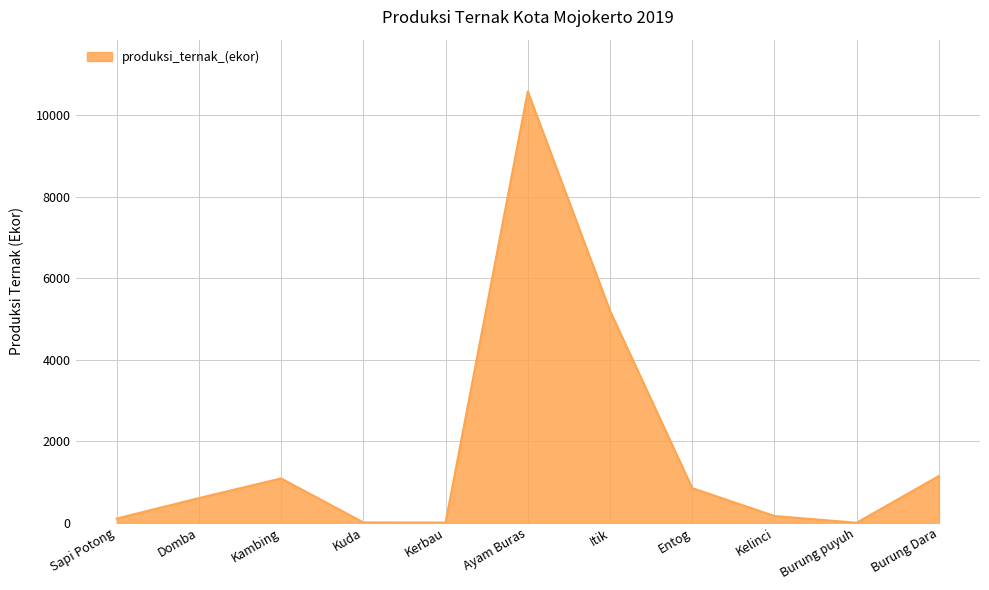

True or false: the data shows 1147 at Burung Dara.

True